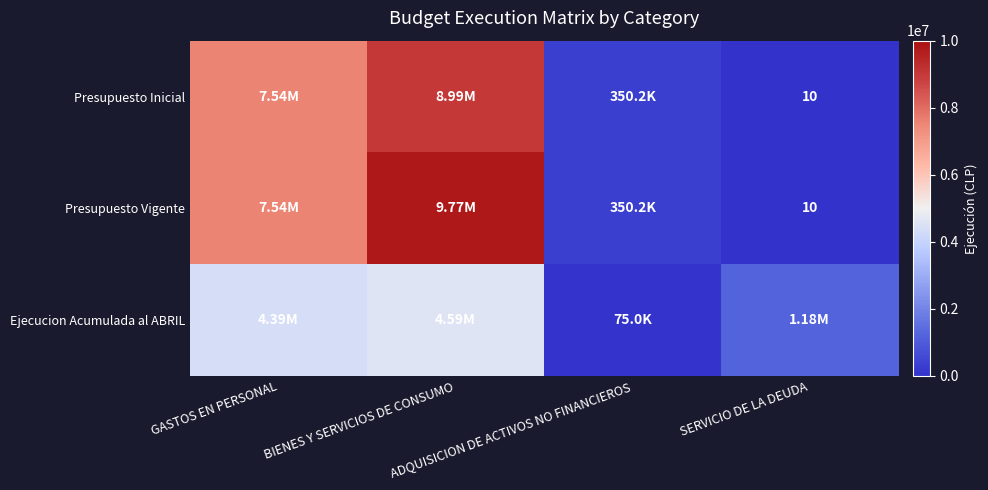

True or false: Ejecucion Acumulada al ABRIL has a value of 1179628 at SERVICIO DE LA DEUDA.

True